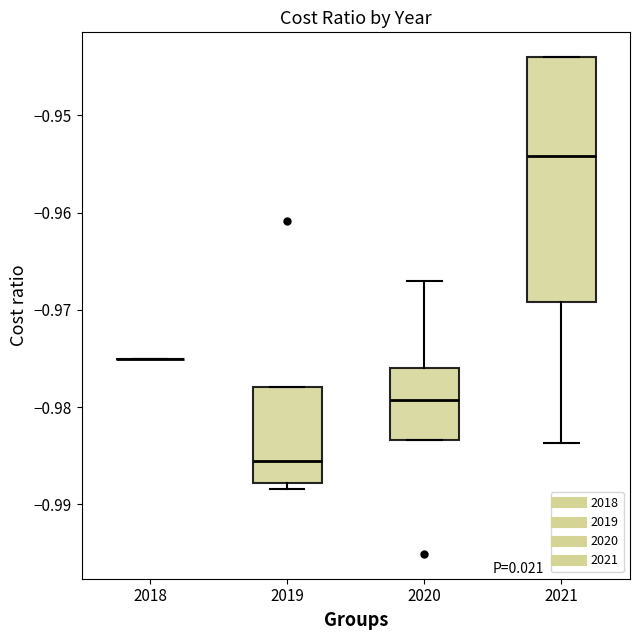

Reading left to right, read every box against the y-axis: the position of its median line, the range the box covers, and the ends of its whiskers. The values are not printed on the chart, so give them approximately, as read against the axis.

2018: box collapsed to a line at -0.975, whiskers -0.975 to -0.975
2019: median -0.986, box -0.988 to -0.978, whiskers -0.988 (just below the box's lower edge) to -0.978
2020: median -0.979, box -0.983 to -0.976, whiskers -0.983 to -0.967
2021: median -0.954, box -0.969 to -0.944, whiskers -0.984 to -0.944